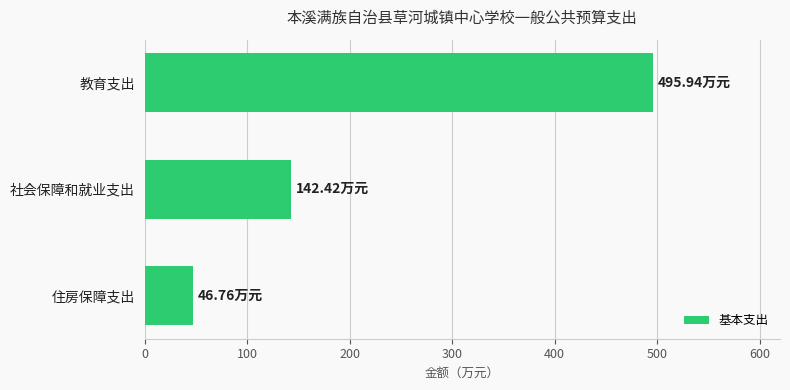

What is the change in value from 社会保障和就业支出 to 教育支出?

+353.5